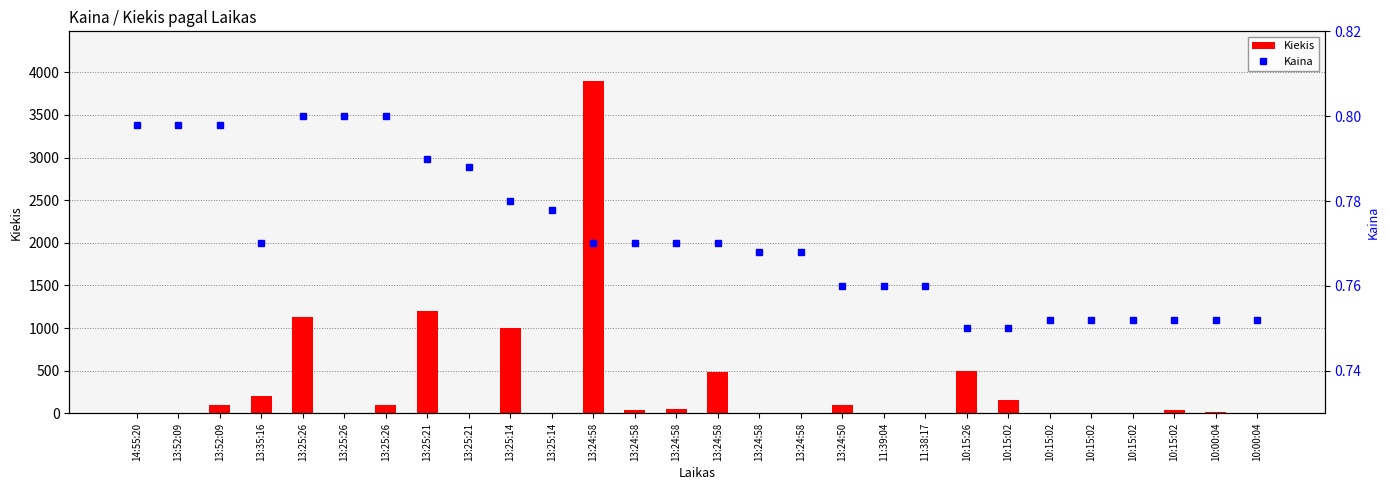

Which has a higher value, 13:25:21 or 13:24:58?

13:25:21